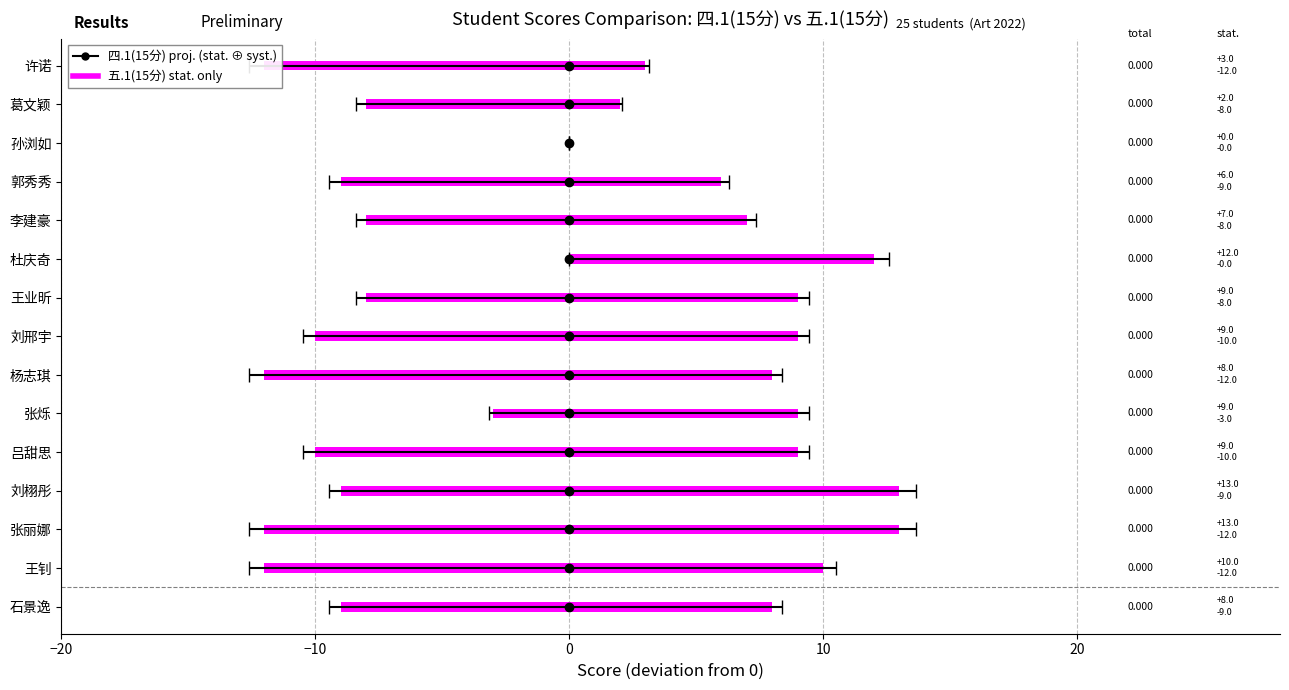

What is the difference between the maximum and second lowest values in the 五.1(15分) series?

13